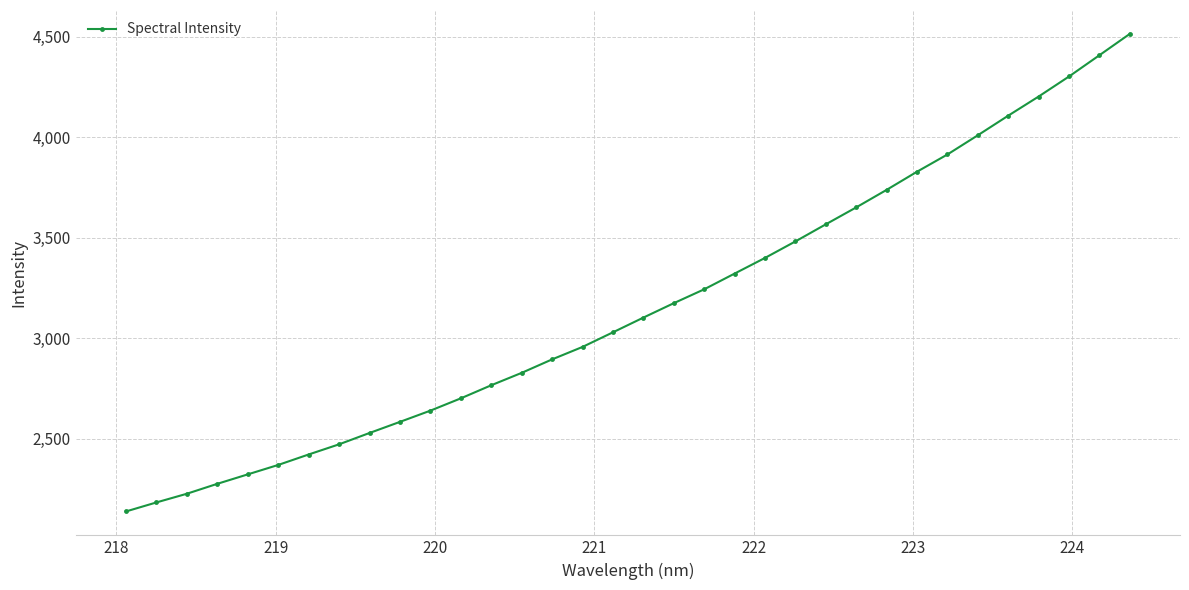

What is the value of the 19th point from the left?

3174.7